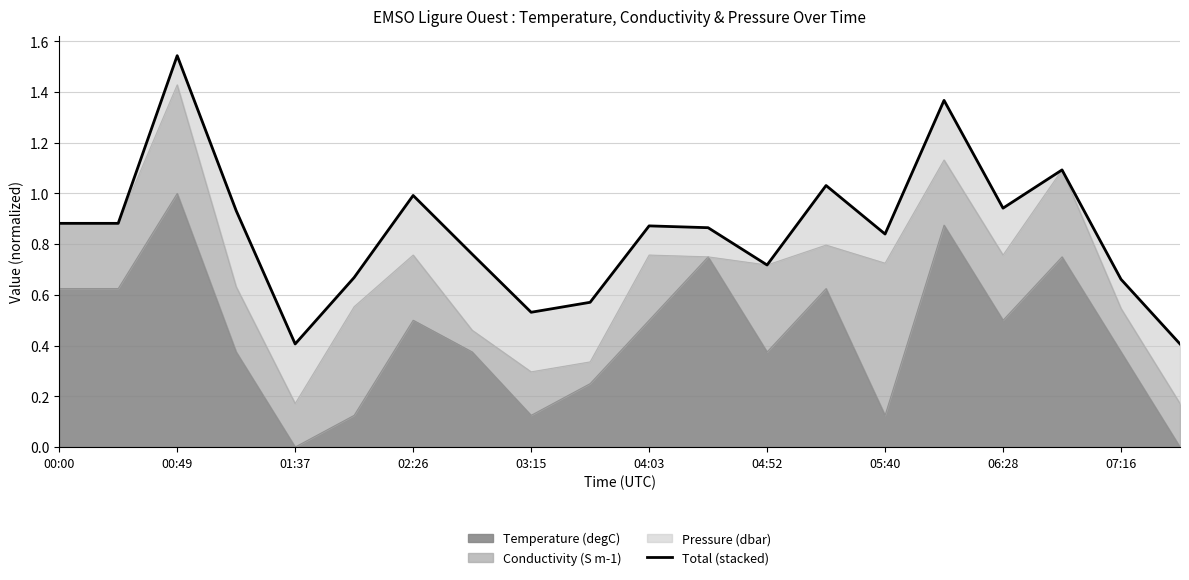

What is the sum of all values?

17.0